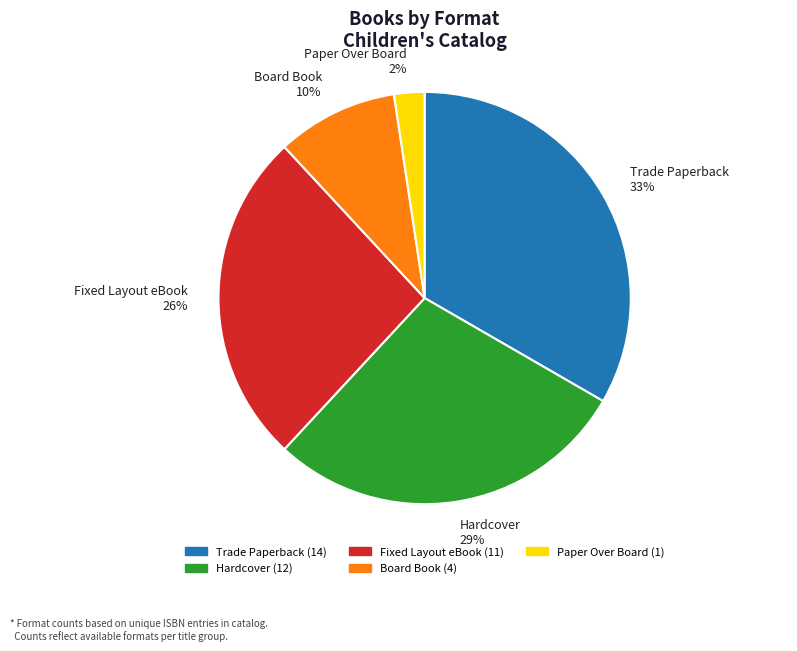

Is it true that Paper Over Board is 2% of the pie?

True